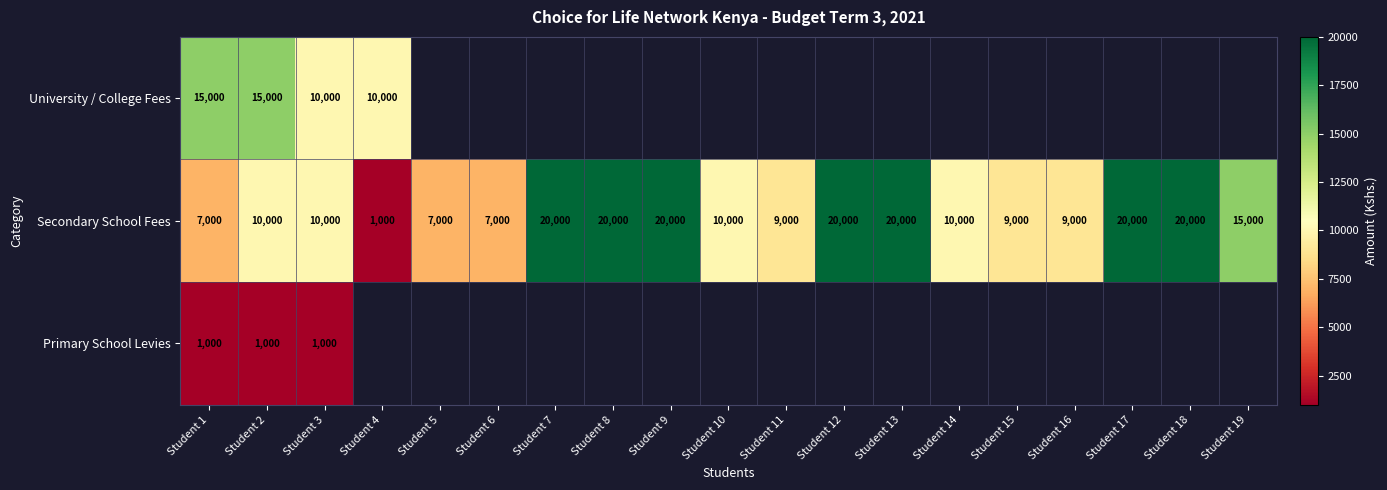

What is the difference between the Secondary School Fees values at Student 3 and Student 1?

3000